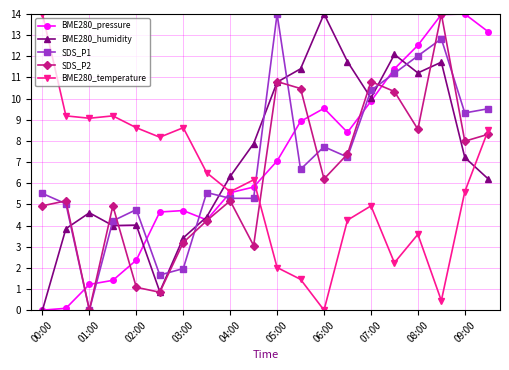

After their last crossing, which series has the higher values: SDS_P1 or BME280_pressure?

BME280_pressure